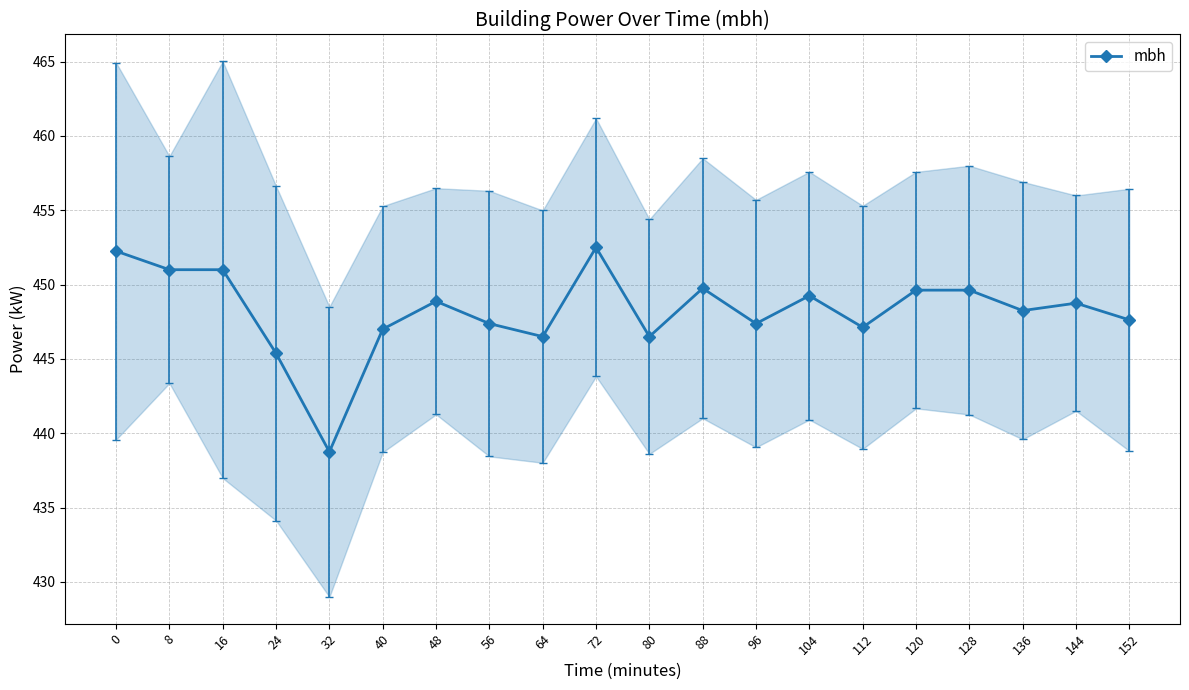

Approximately how many times larger is the value at 24 compared to 136?

1.0